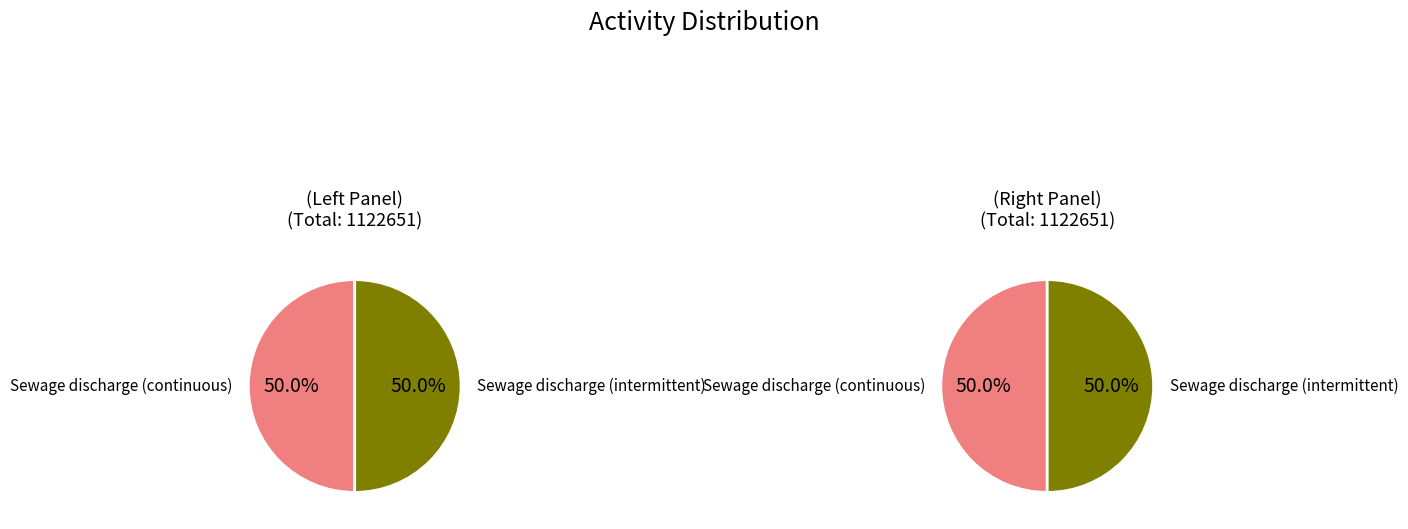

What portion of the pie excludes Sewage discharge (continuous)?

50.0%